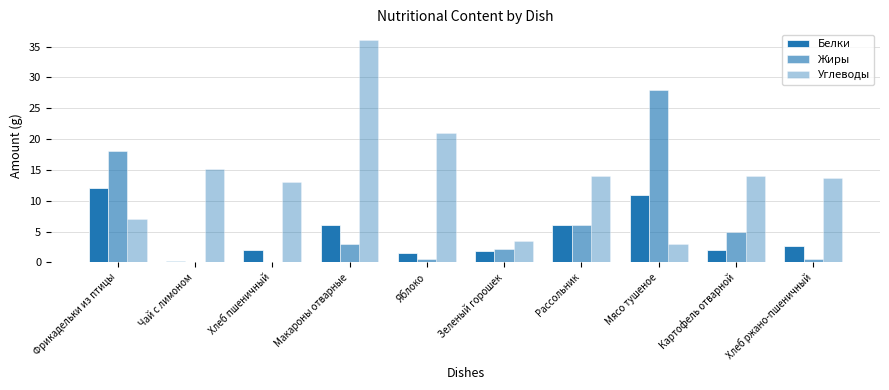

Rank the categories by Углеводы value from highest to lowest.

Макароны отварные, Яблоко, Чай с лимоном, Рассольник, Картофель отварной, Хлеб ржано-пшеничный, Хлеб пшеничный, Фрикадельки из птицы, Зеленый горошек, Мясо тушеное